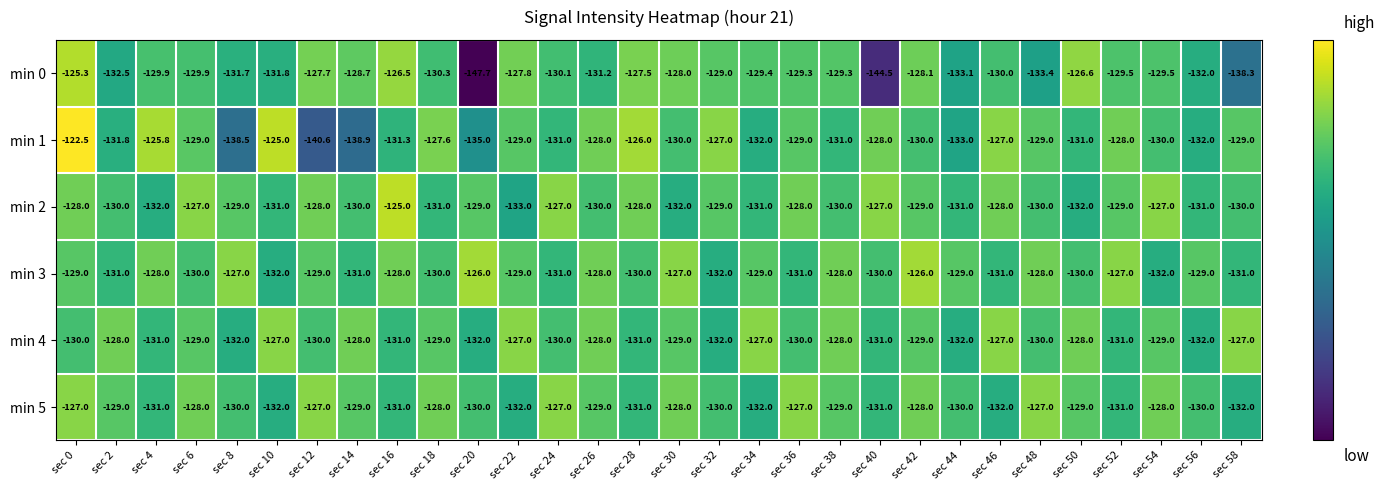

Count the number of categories in the chart.

30